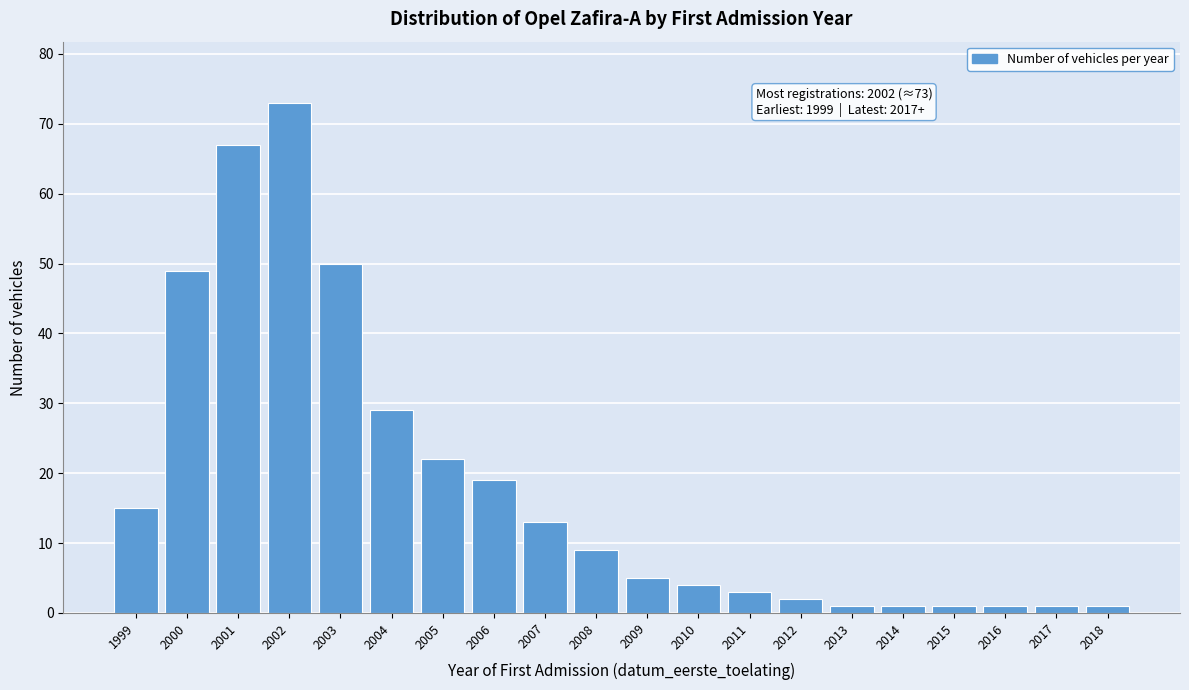

Reading right to left, transcribe all the data shown in this chart.

1	1	1	1	1	1	2	3	4	5	9	13	19	22	29	50	73	67	49	15